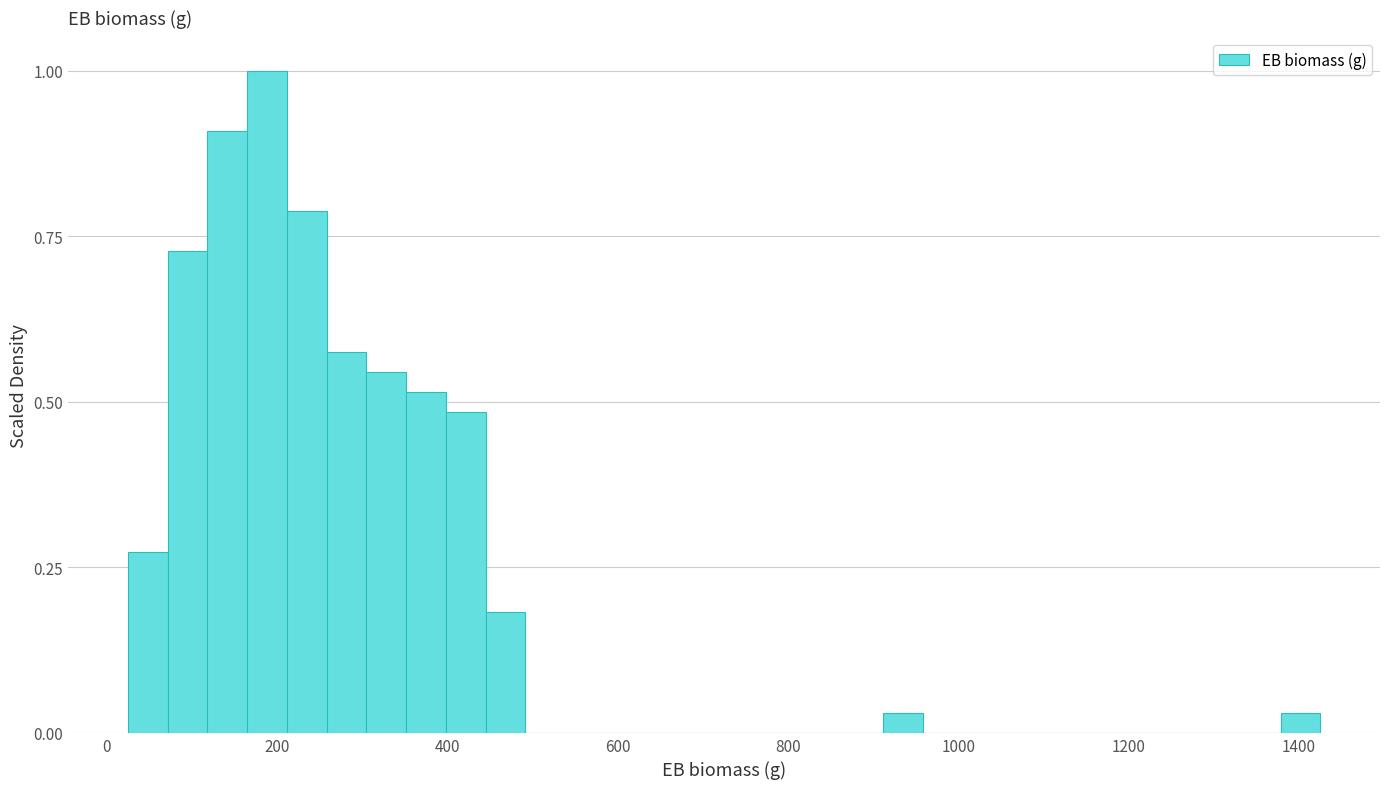

Around what value on the x-axis is the tallest bar? Give the approximate position of its centre, as read against the axis.

180